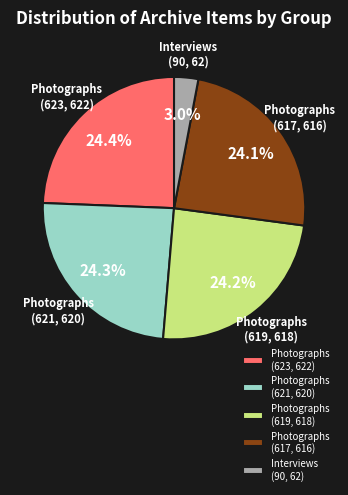

Rank the categories by value from lowest to highest.

Interviews (90, 62), Photographs (617, 616), Photographs (619, 618), Photographs (621, 620), Photographs (623, 622)